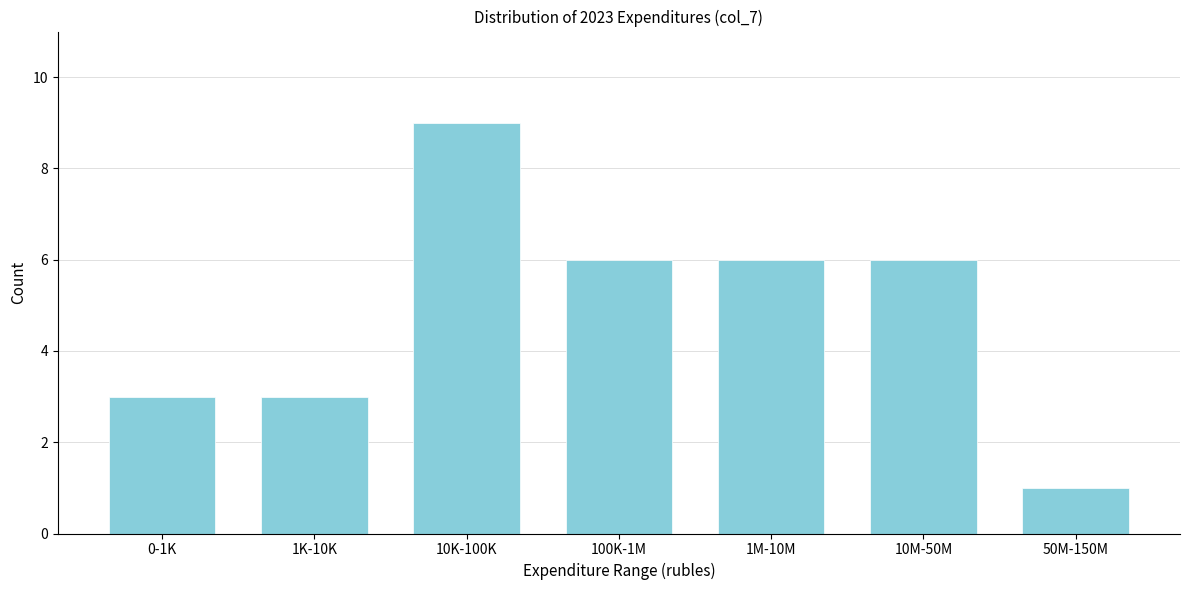

Reading left to right, extract all data points from this chart.

0-1K=3	1K-10K=3	10K-100K=9	100K-1M=6	1M-10M=6	10M-50M=6	50M-150M=1